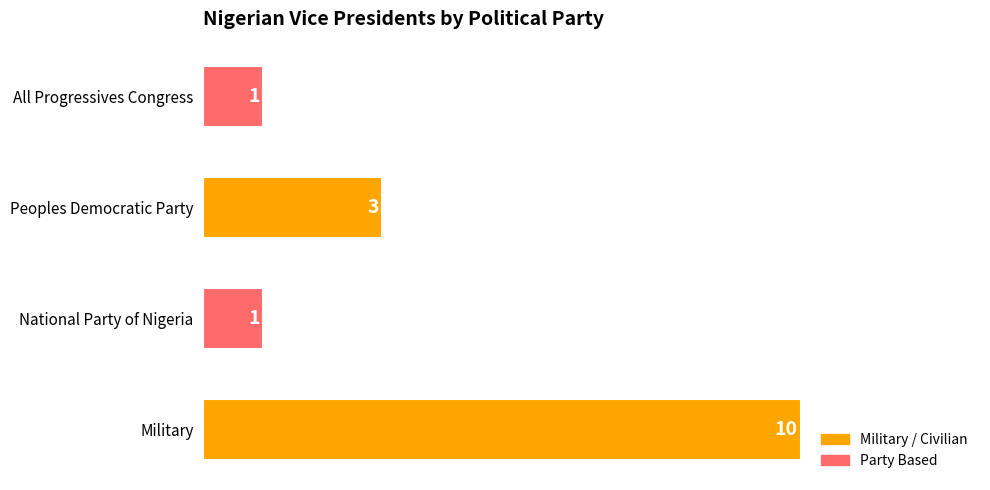

Is it true that the value at Peoples Democratic Party is 3?

True